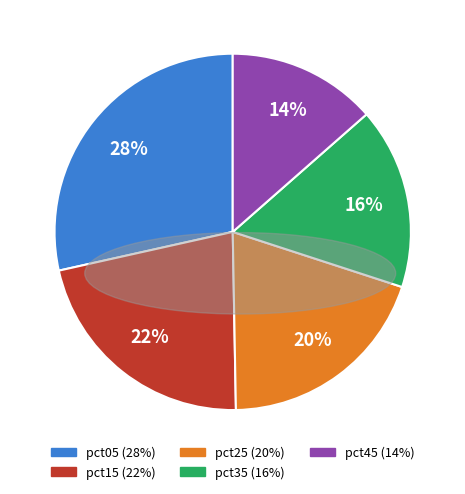

Is it true that pct25 is 20% of the pie?

True